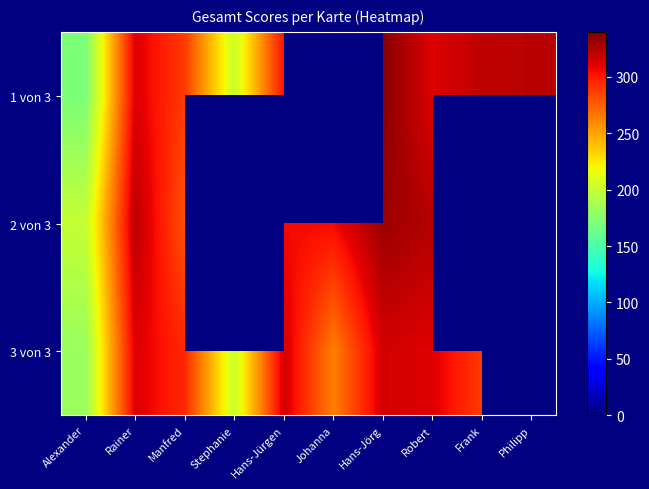

What is the maximum value shown in the chart?

337.0